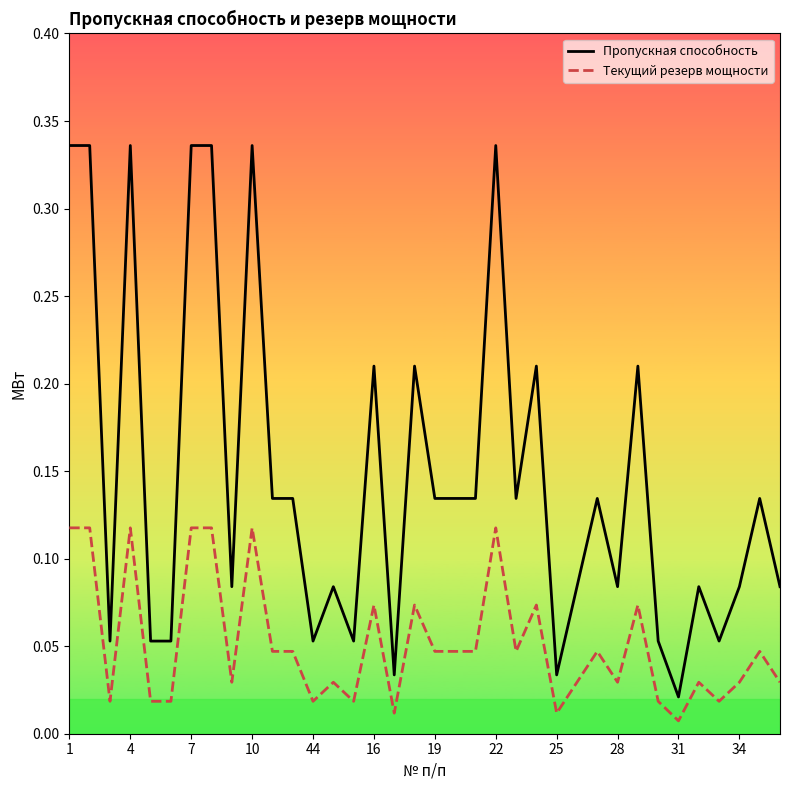

At how many categories does at least one series exceed 0?

36